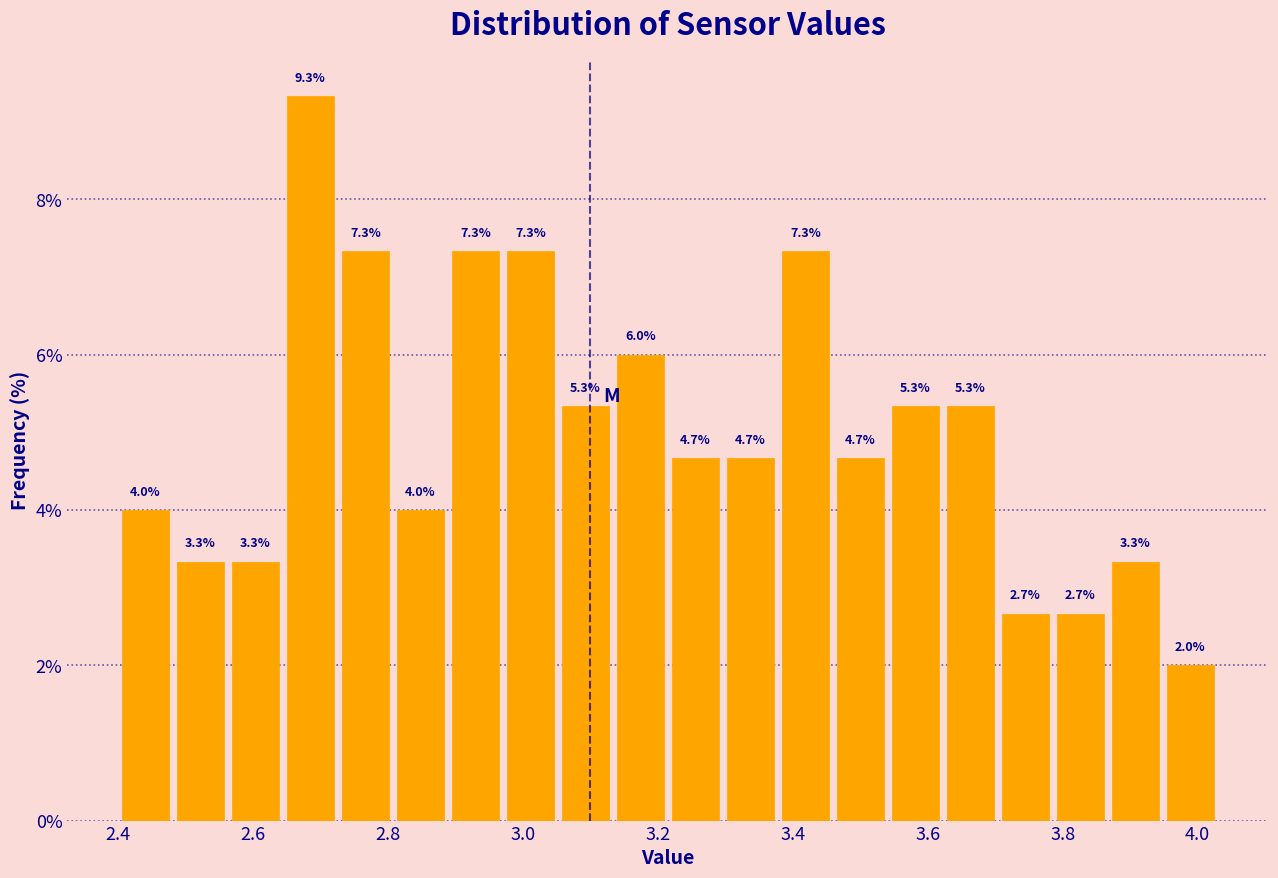

Reading left to right, list every bar in this chart as the range it spans on the x-axis followed by its height. The bar edges are not printed on the chart, so give them approximately, as read against the axis.

2.40 to 2.48: 4.0
2.48 to 2.56: 3.3
2.56 to 2.64: 3.3
2.64 to 2.72: 9.3
2.72 to 2.80: 7.3
2.80 to 2.88: 4.0
2.88 to 2.98: 7.3
2.98 to 3.06: 7.3
3.06 to 3.14: 5.3
3.14 to 3.22: 6.0
3.22 to 3.30: 4.7
3.30 to 3.38: 4.7
3.38 to 3.46: 7.3
3.46 to 3.54: 4.7
3.54 to 3.62: 5.3
3.62 to 3.70: 5.3
3.70 to 3.78: 2.7
3.78 to 3.86: 2.7
3.86 to 3.94: 3.3
3.94 to 4.04: 2.0